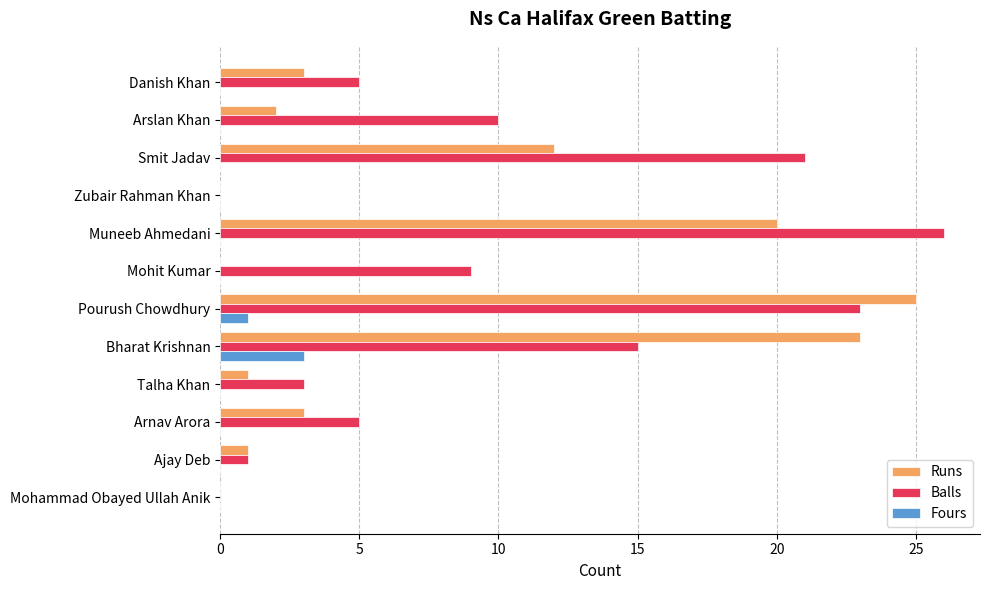

Where is Balls nearest to the value 13?

Bharat Krishnan